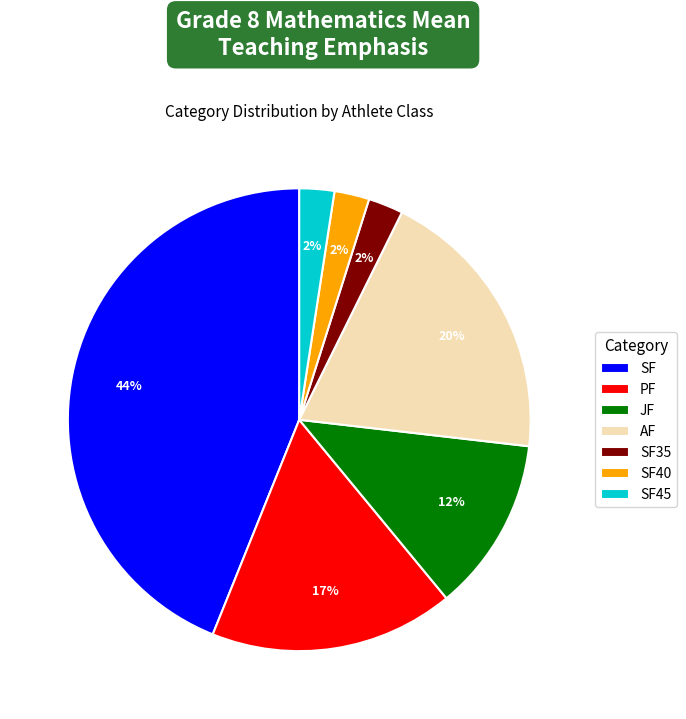

To the nearest percent, what is the average slice percentage?

14%